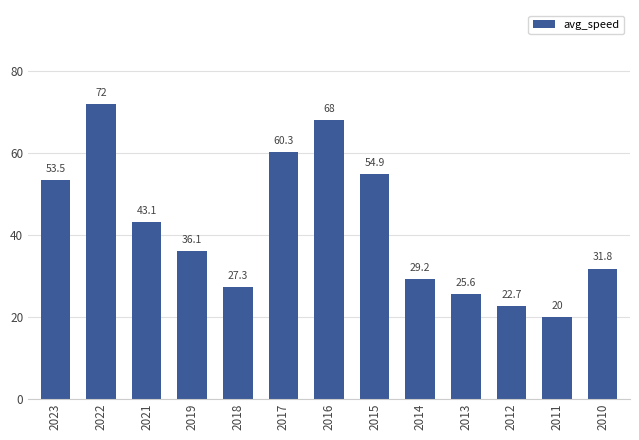

What is the minimum value shown in the chart?

20.0